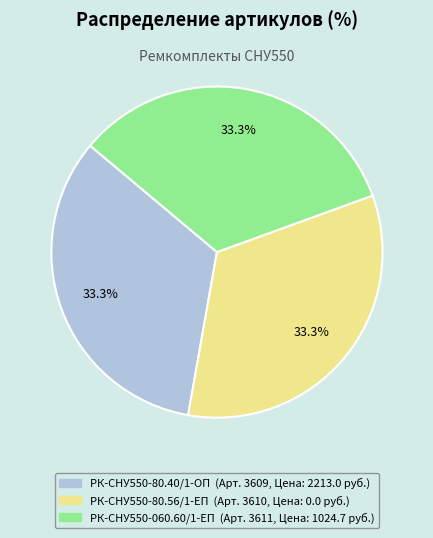

Is there a majority slice in this chart?

No